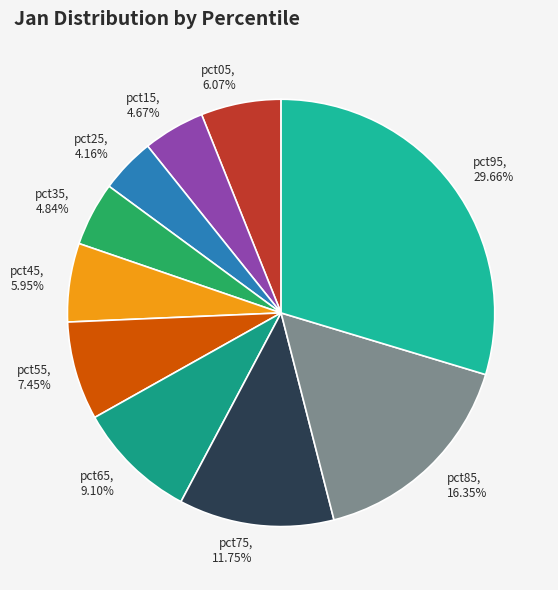

Between pct05, 6.07% and pct85, 16.35%, which is larger?

pct85, 16.35%